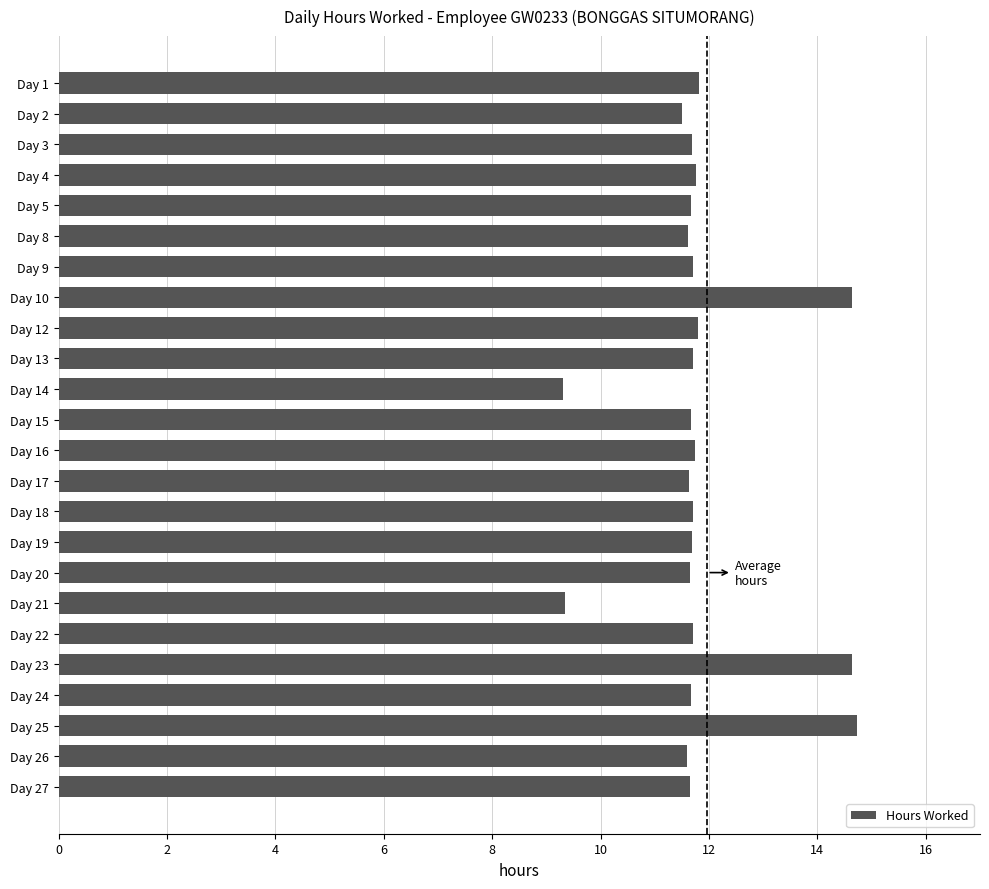

Approximately how many times larger is the value at Day 21 compared to Day 26?

0.8